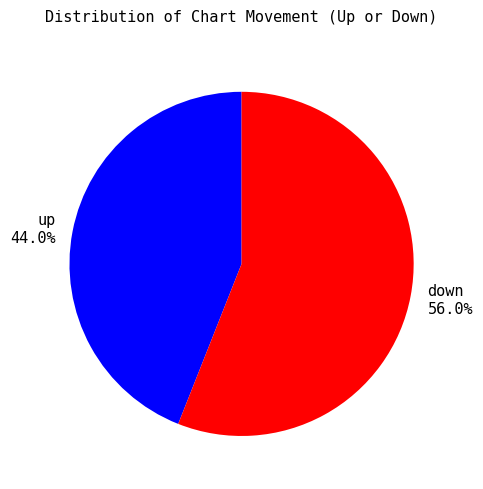

Is it true that down is 47% of the pie?

False